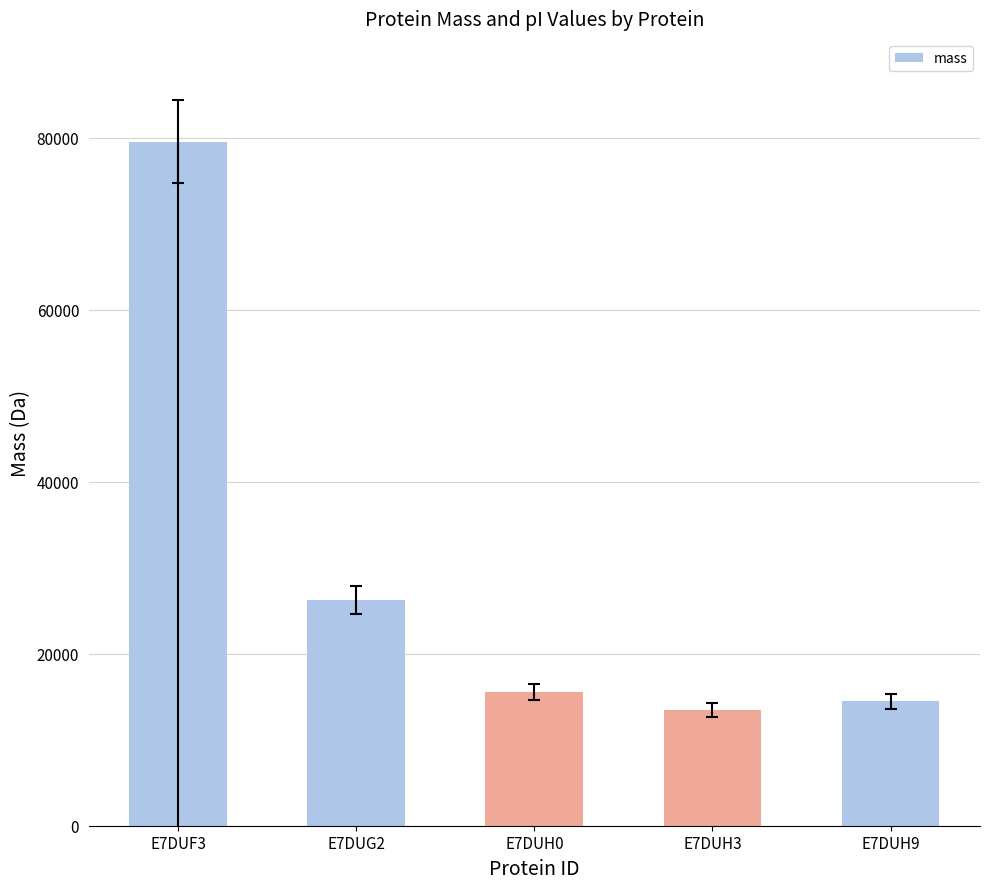

Reading left to right, list all the values displayed in this chart.

E7DUF3=79548.2	E7DUG2=26248.7	E7DUH0=15579.6	E7DUH3=13502.8	E7DUH9=14483.7